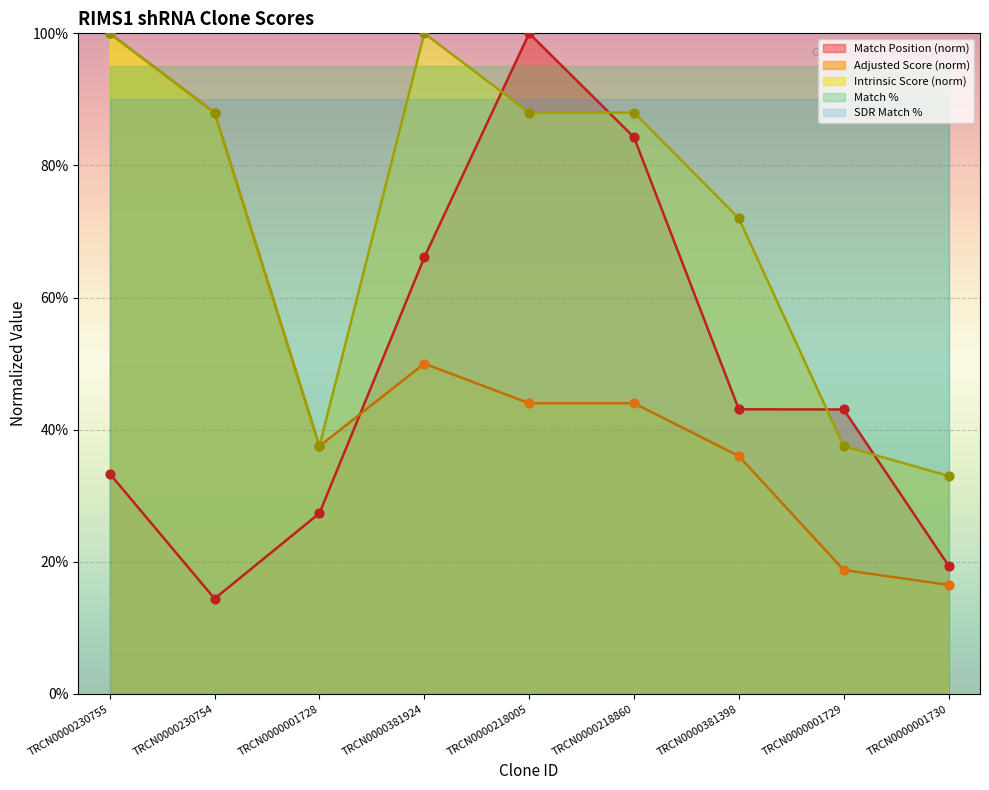

Which series has the largest total across all categories?

Intrinsic Score